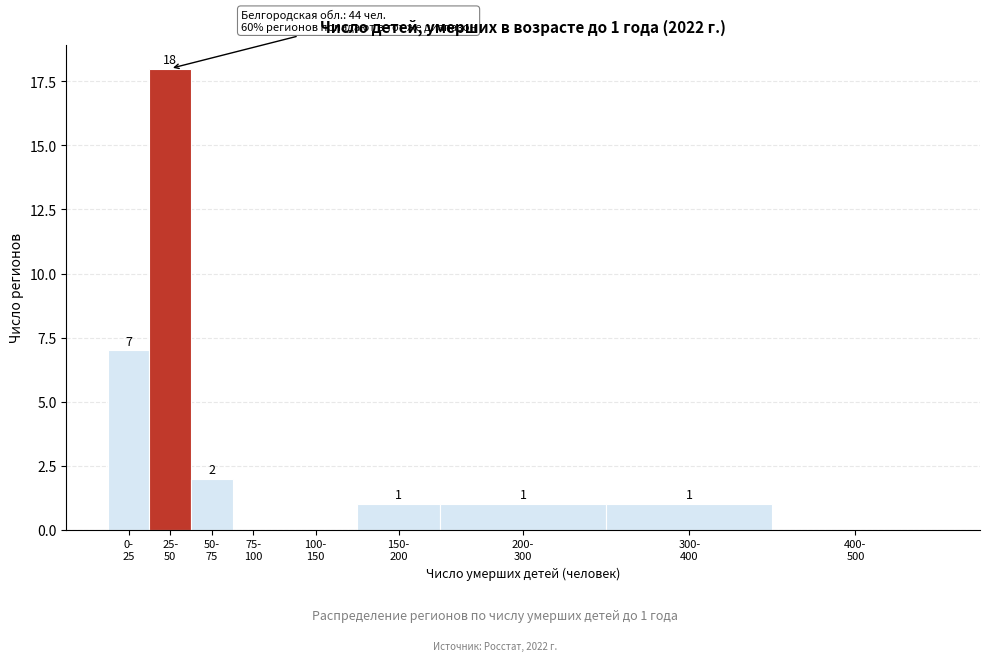

What is the greatest value displayed?

18